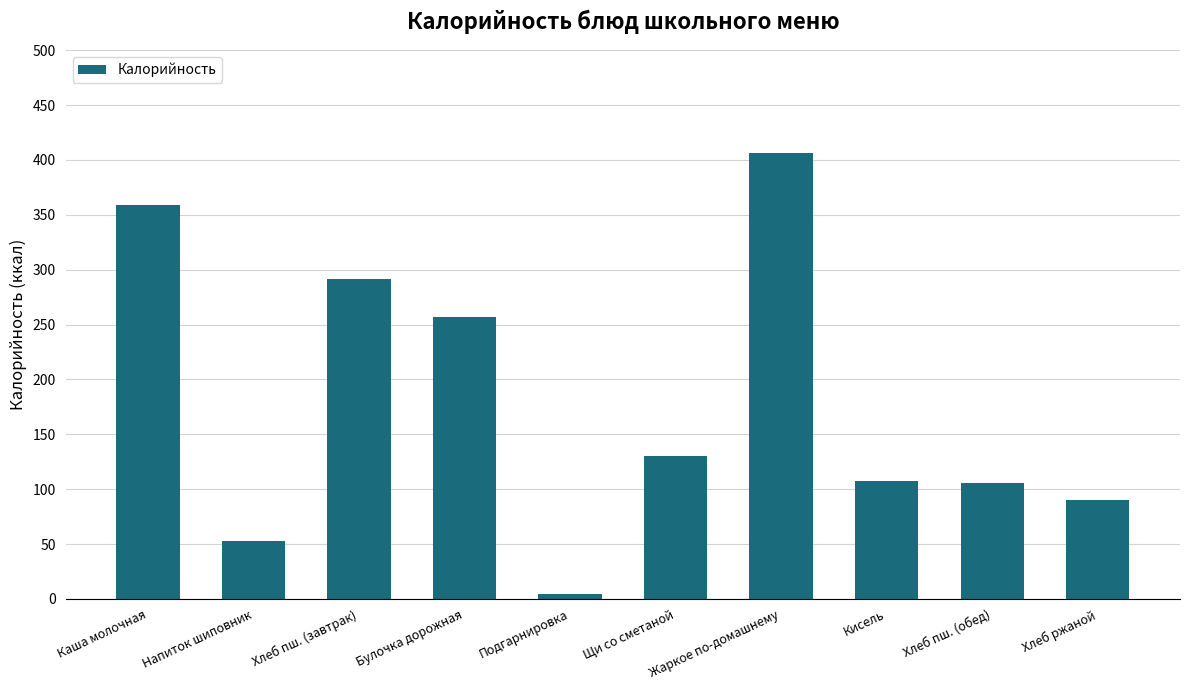

What is the change in value from Напиток шиповник to Жаркое по-домашнему?

+353.7